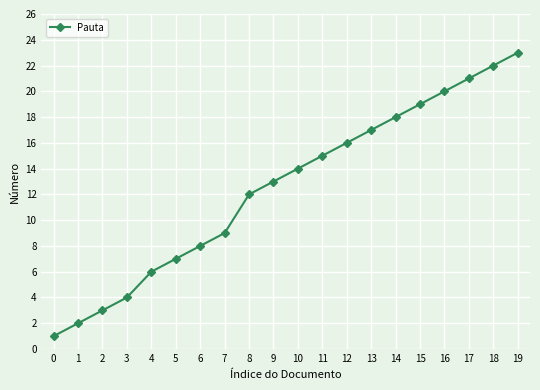

List the labels in order of value, largest first.

19, 18, 17, 16, 15, 14, 13, 12, 11, 10, 9, 8, 7, 6, 5, 4, 3, 2, 1, 0